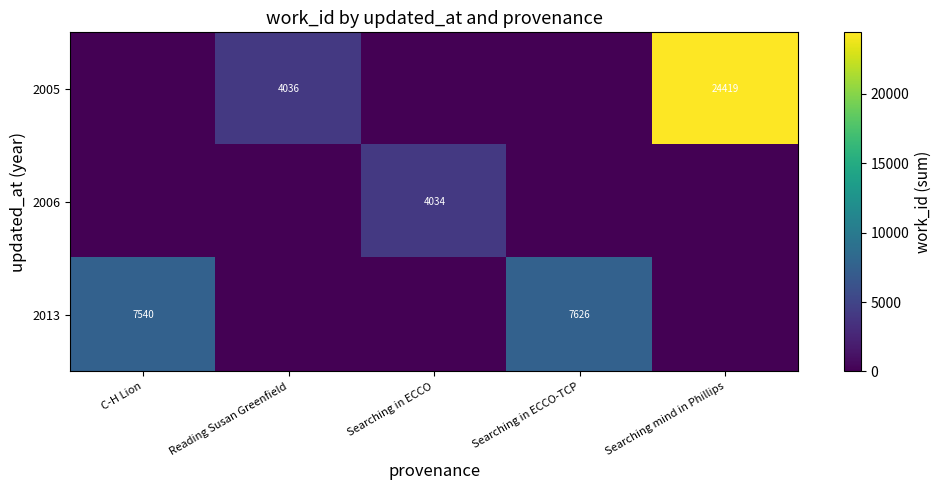

Is the value of 2006 at Searching in ECCO greater than the value of 2005 at Searching mind in Phillips?

No